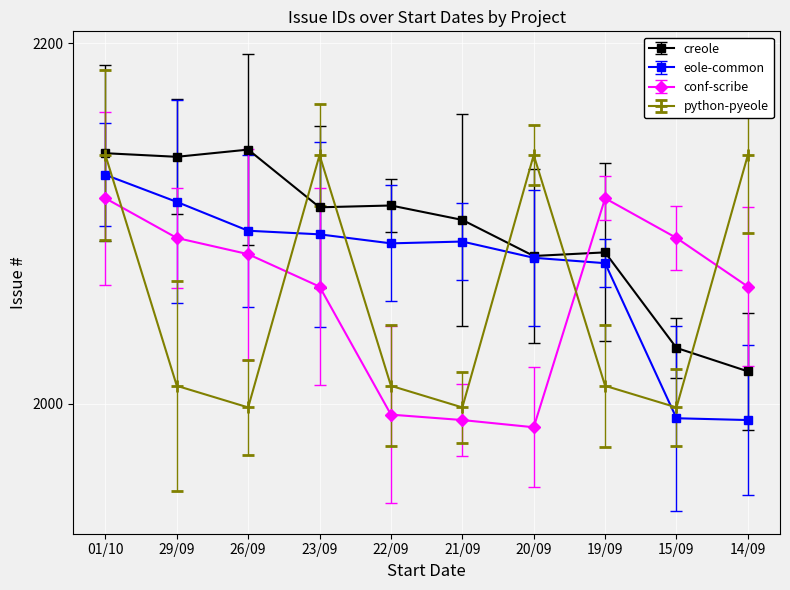

Where is the first local maximum for python-pyeole?

23/09